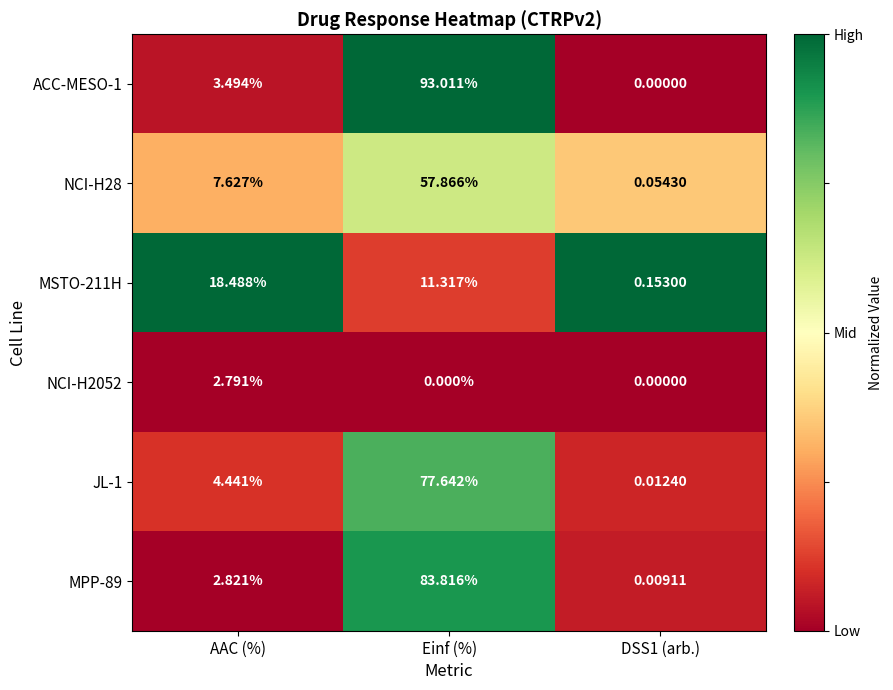

Is the value of NCI-H28 at Einf (%) greater than the value of MPP-89 at Einf (%)?

No